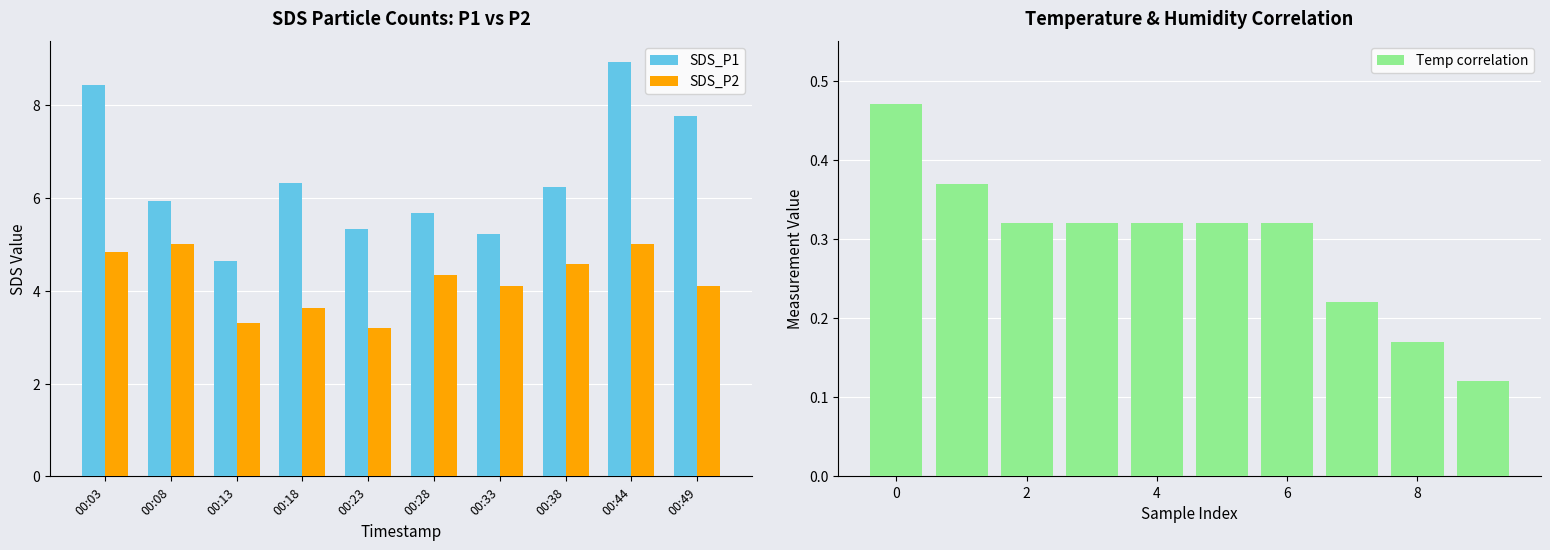

What is the difference between the maximum and minimum values in the SDS_P2 series?

1.8